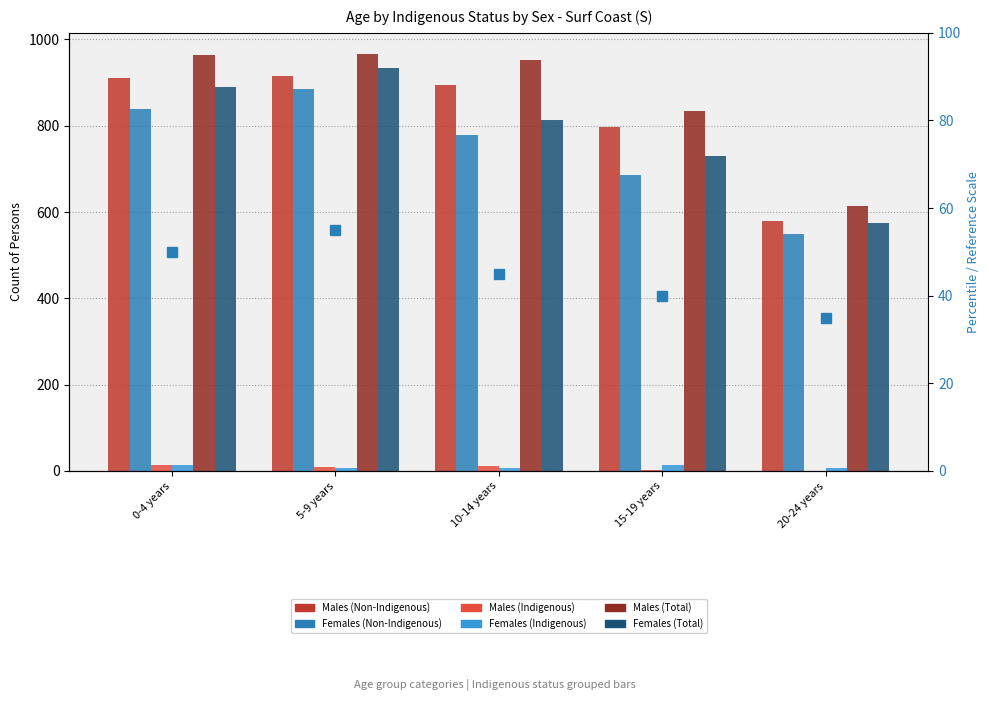

What is the value of the Males (Indigenous) bar at the 4th from the left?

3